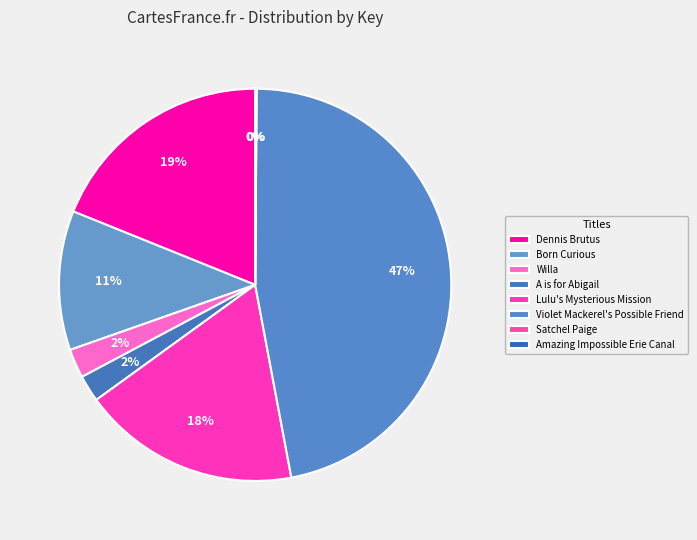

To the nearest percent, what percentage of the pie is Violet Mackerel's Possible Friend?

47%